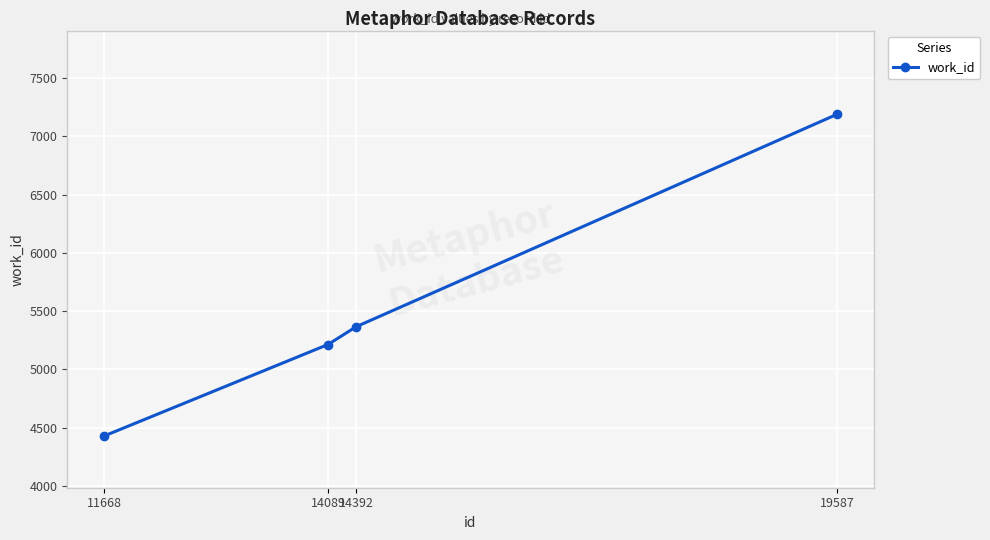

Which label corresponds to the largest value in the chart?

19587